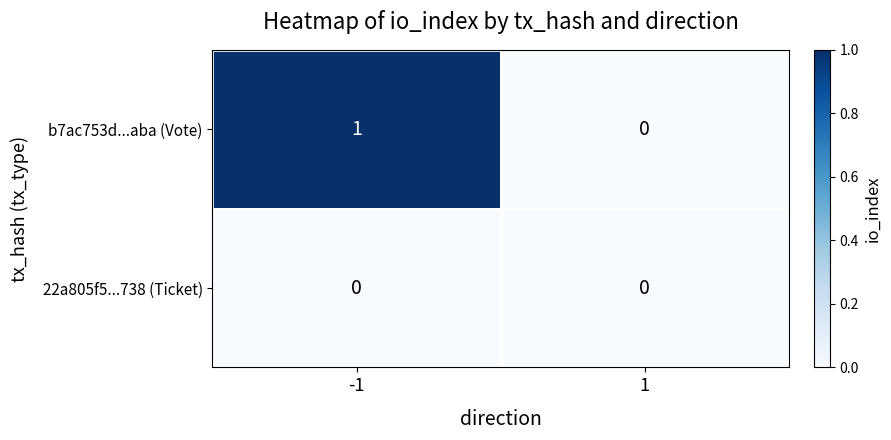

Which series has the largest total across all categories?

b7ac753d...aba (Vote)